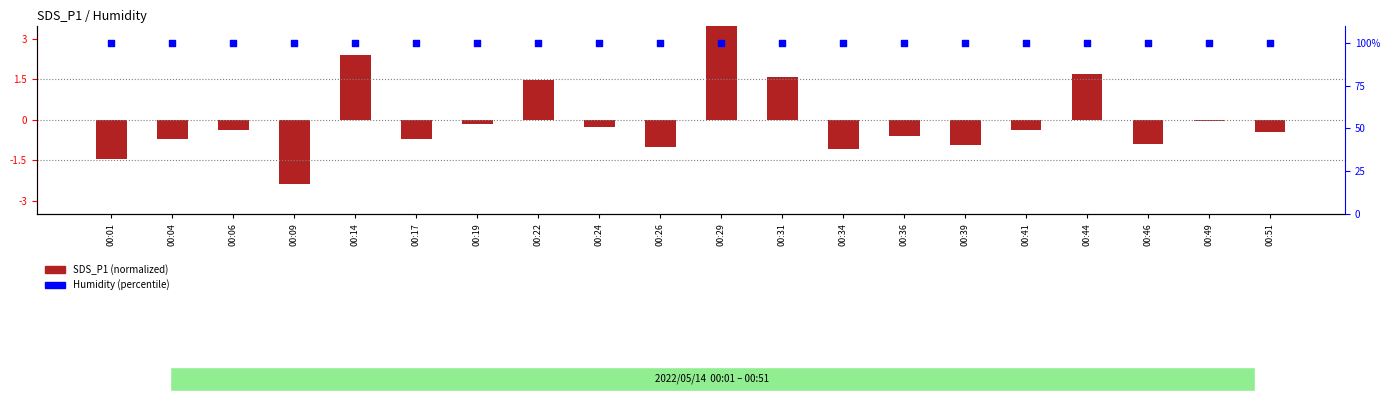

What is the total value across all series at 00:31?

101.5